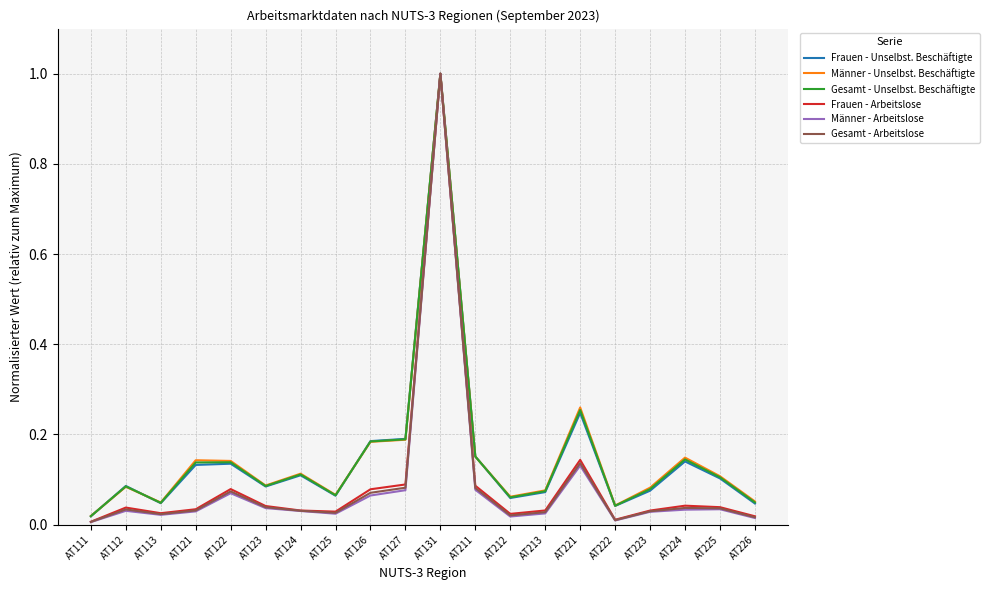

What are all the series names shown in the legend?

Frauen - Unselbst. Beschäftigte, Männer - Unselbst. Beschäftigte, Gesamt - Unselbst. Beschäftigte, Frauen - Arbeitslose, Männer - Arbeitslose, Gesamt - Arbeitslose